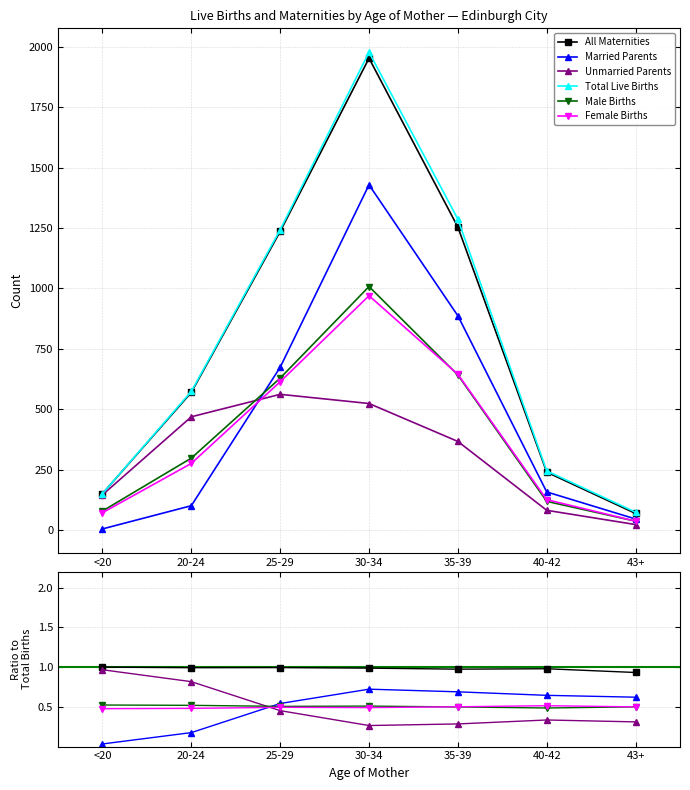

How many interior local peaks does the Total Live Births series have?

1